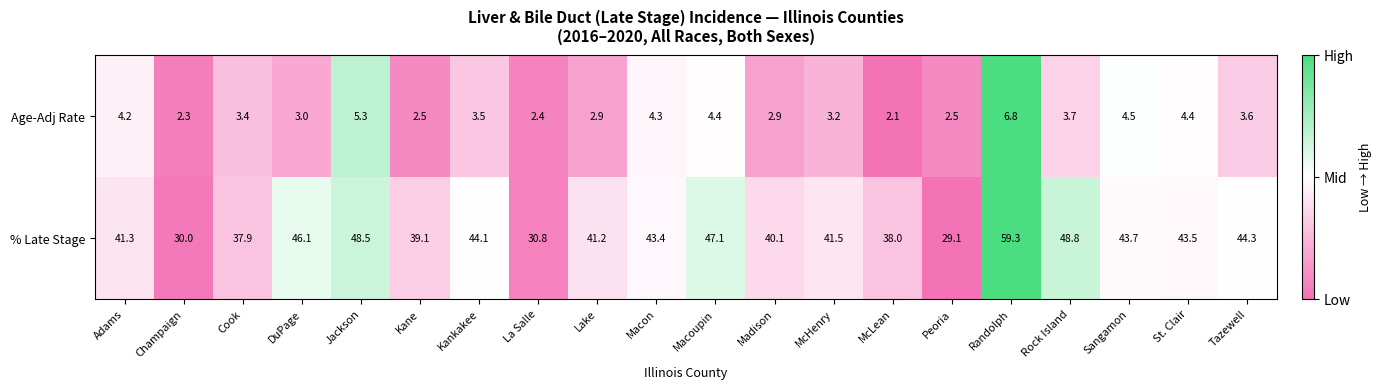

Rank the series by their maximum value, from lowest to highest.

Age-Adj Rate, % Late Stage